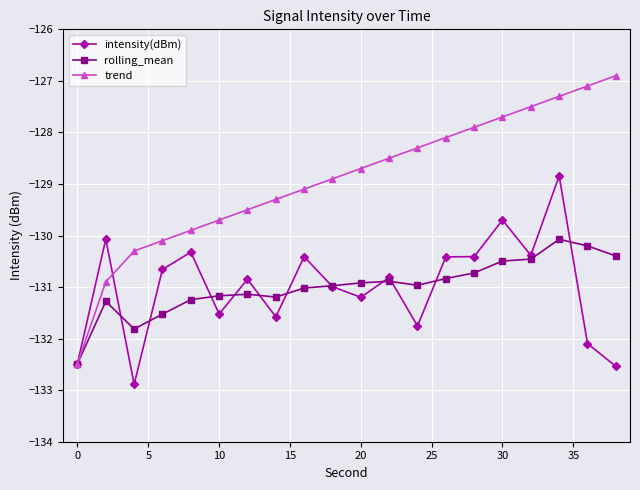

What are all the series names shown in the legend?

intensity(dBm), rolling_mean, trend